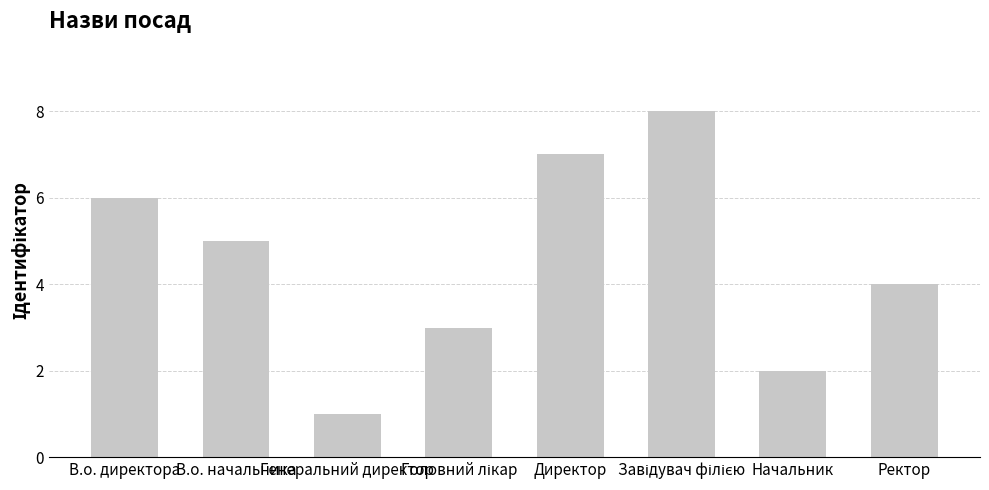

What is the sum of all values?

36